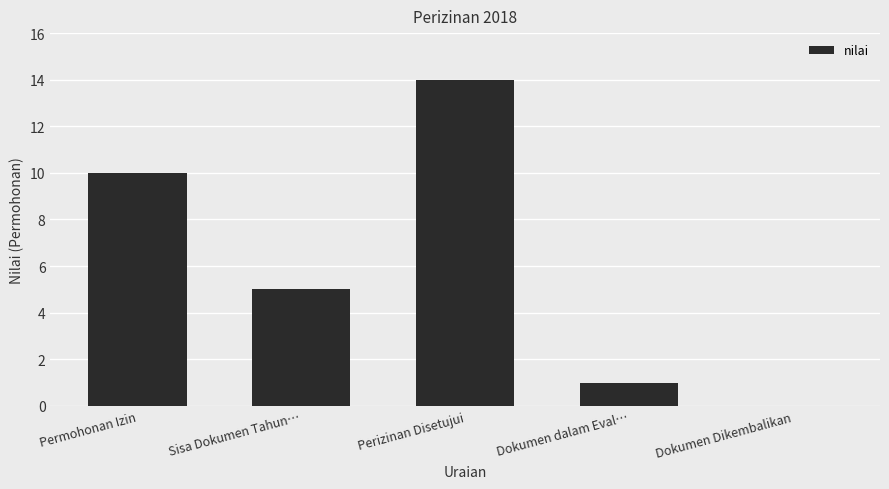

What is the sum of the values at Perizinan Disetujui and Dokumen dalam Eval…?

15